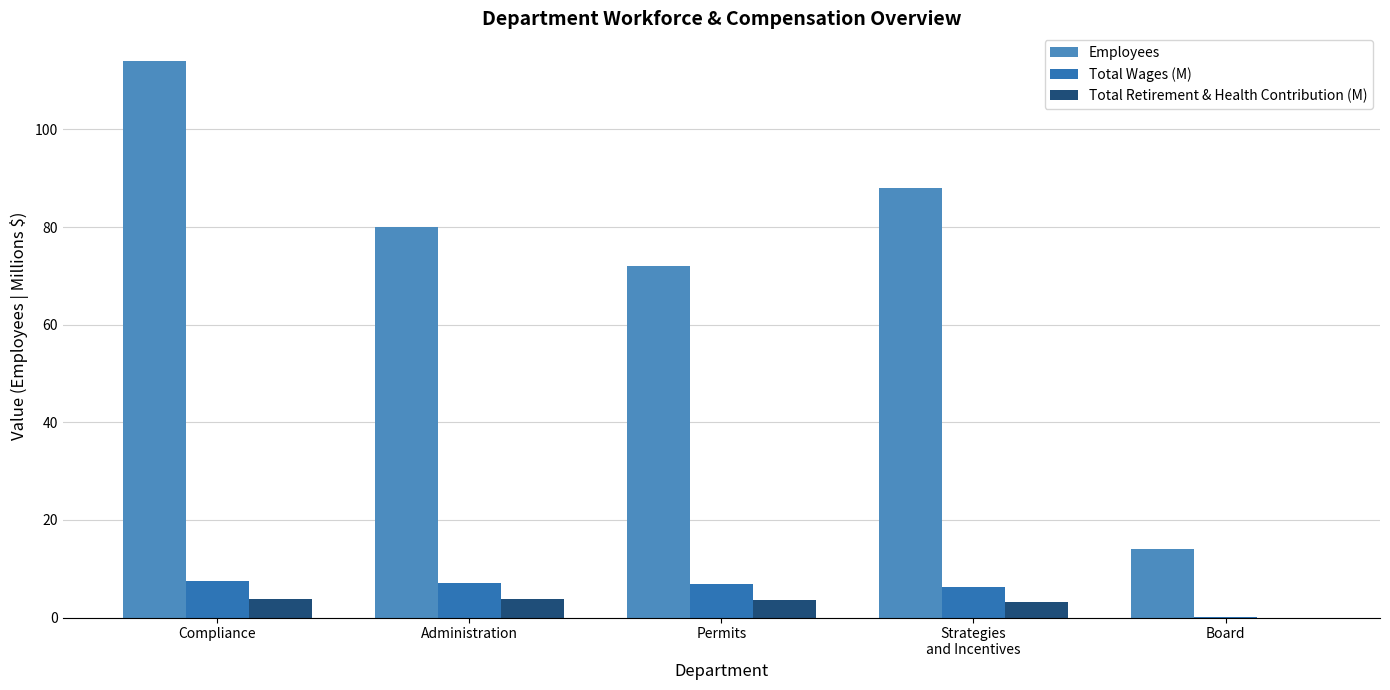

What are all the series names shown in the legend?

Employees, Total Wages (M), Total Retirement & Health Contribution (M)